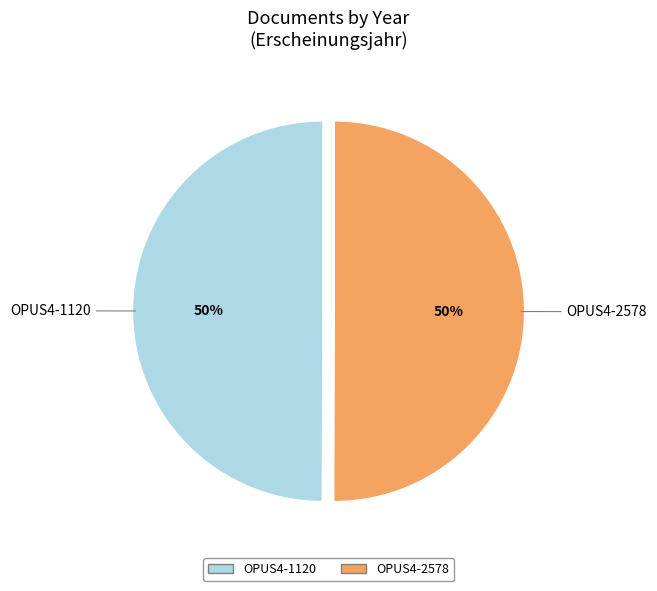

Approximately how many times larger is the value at OPUS4-2578 compared to OPUS4-1120?

1.0